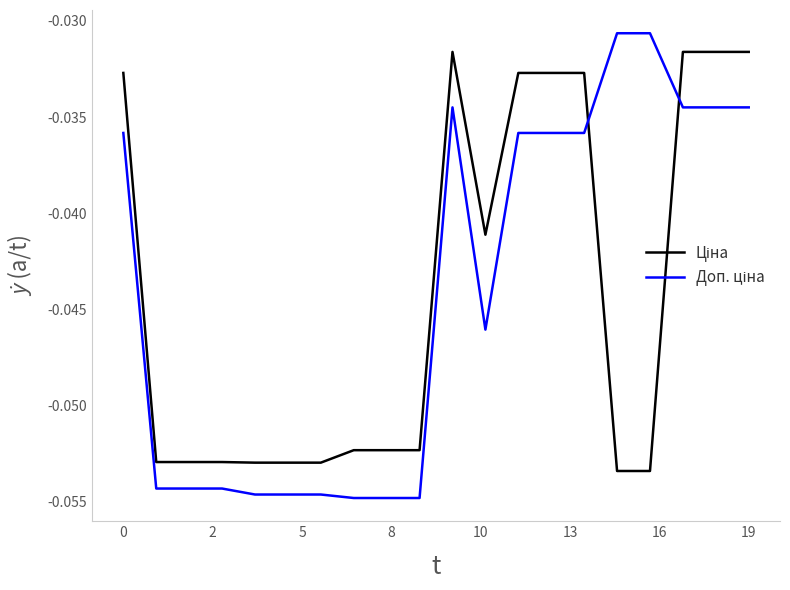

Reading left to right, extract all data points from this chart.

Ціна: -0.0	-0.1	-0.1	-0.1	-0.1	-0.1	-0.1	-0.1	-0.1	-0.1	-0.0	-0.0	-0.0	-0.0	-0.0	-0.1	-0.1	-0.0	-0.0	-0.0
Доп. ціна: -0.0	-0.1	-0.1	-0.1	-0.1	-0.1	-0.1	-0.1	-0.1	-0.1	-0.0	-0.0	-0.0	-0.0	-0.0	-0.0	-0.0	-0.0	-0.0	-0.0